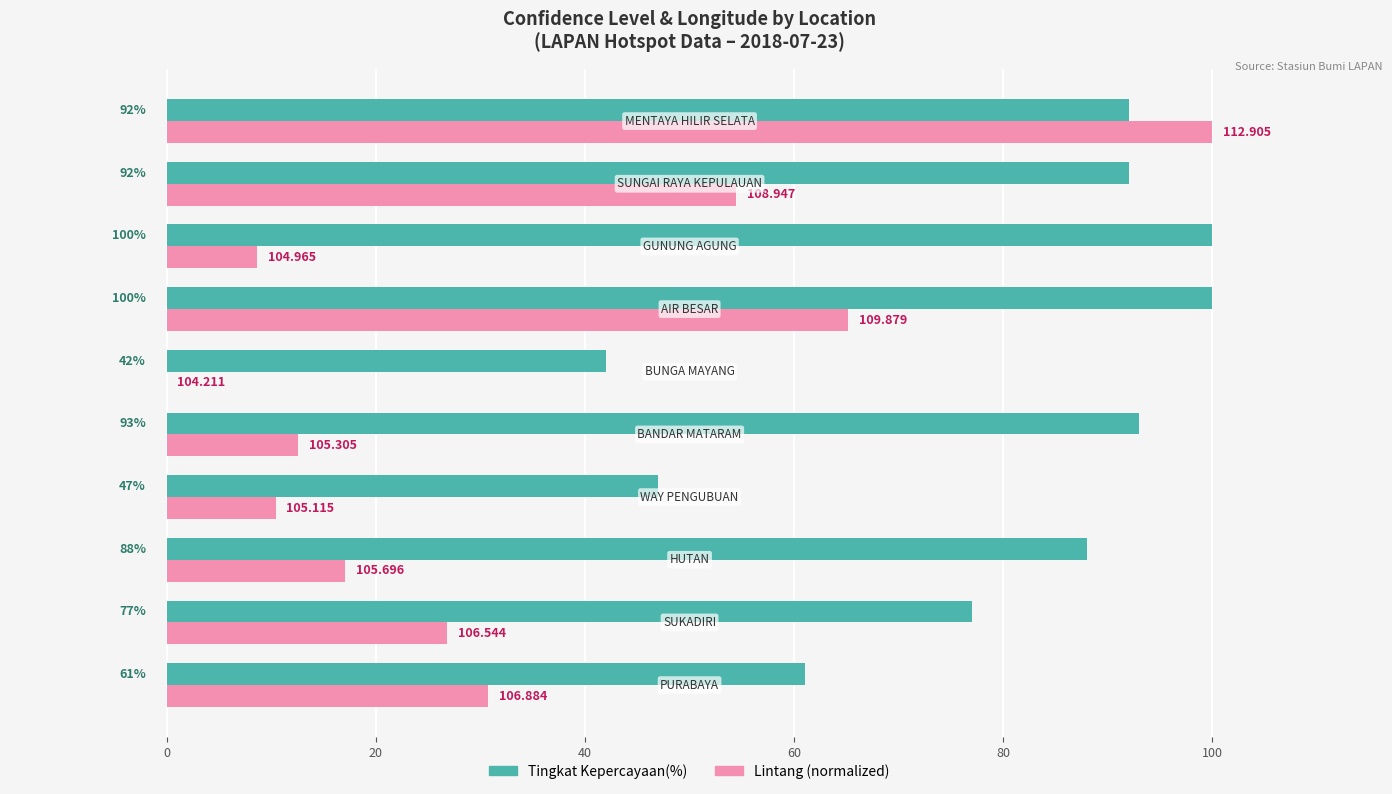

Count the number of data series in this chart.

2